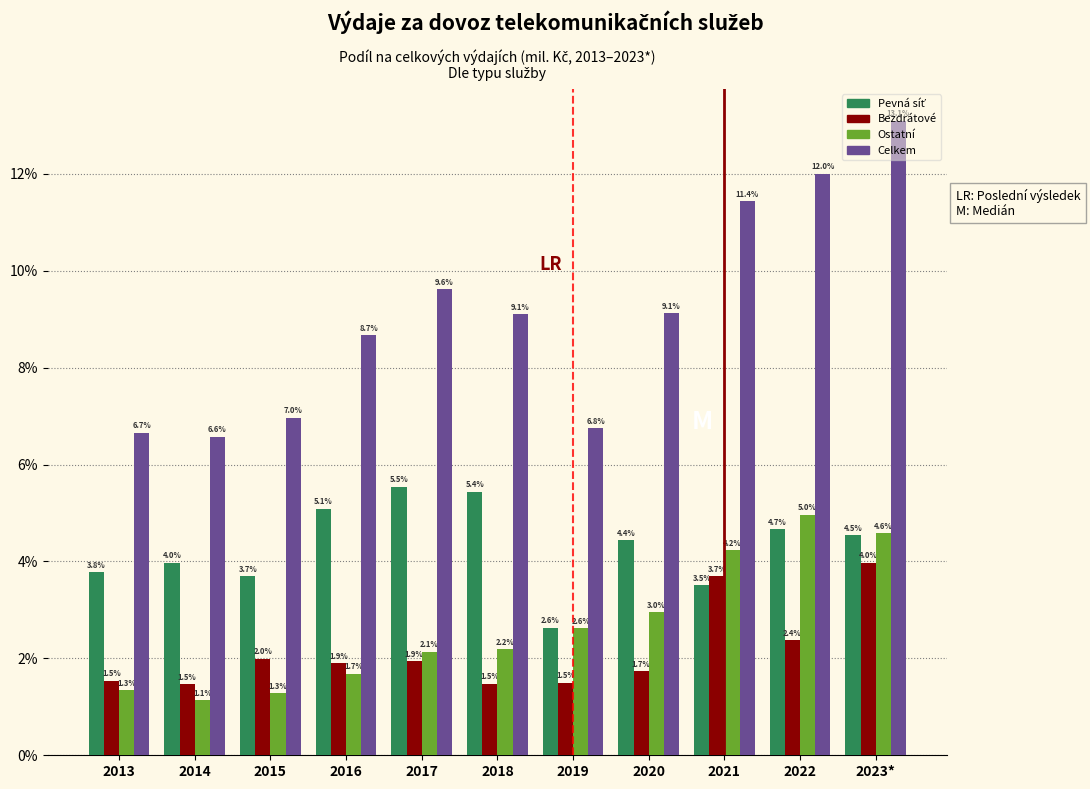

What is the minimum value shown in the chart?

1.1